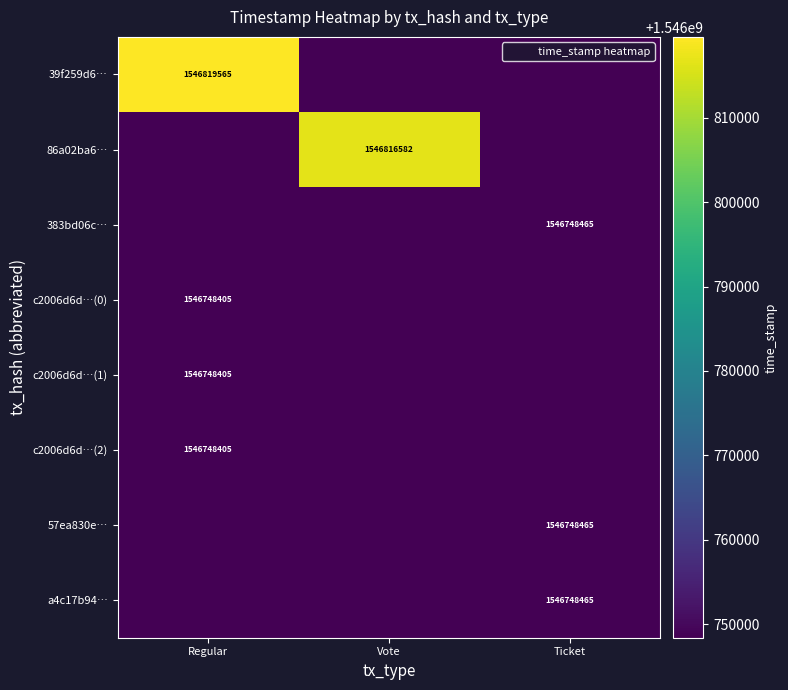

True or false: c2006d6d…(2) has a value of 0.0 at Vote.

True